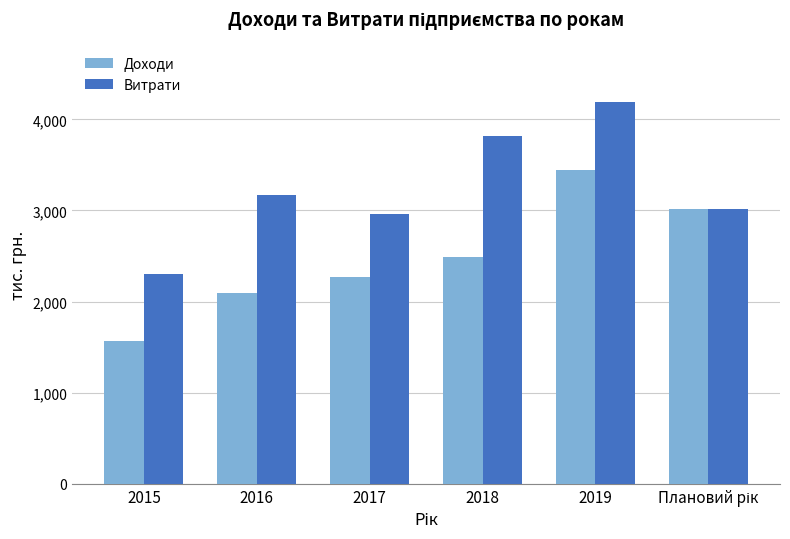

The value of Доходи at 2016 is 2090.5. True or false?

True